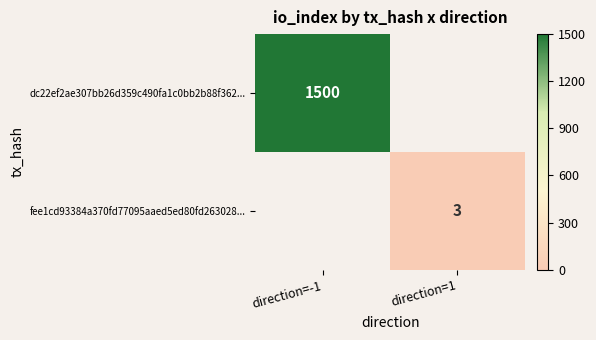

True or false: dc22ef2ae307bb26d359c490fa1c0bb2b88f362... has a value of 1500 at direction=-1.

True